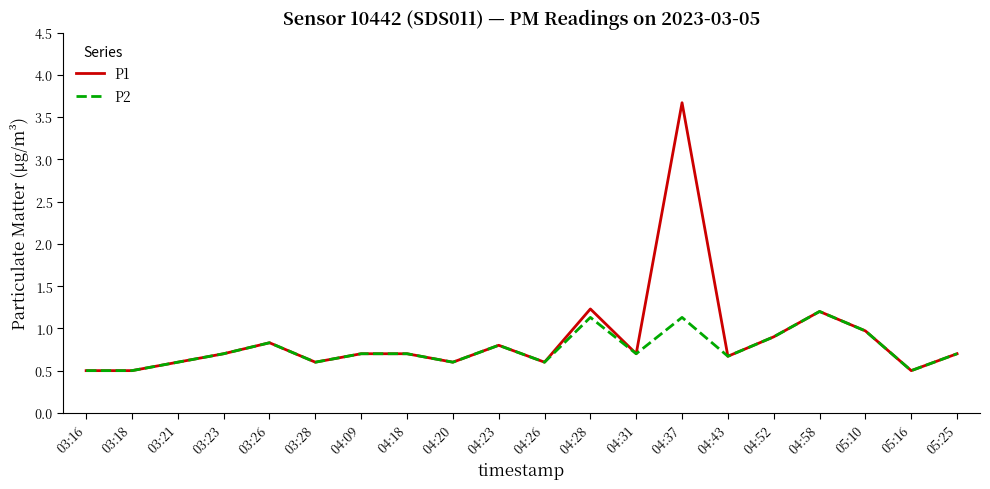

At how many categories does at least one series exceed 1?

3